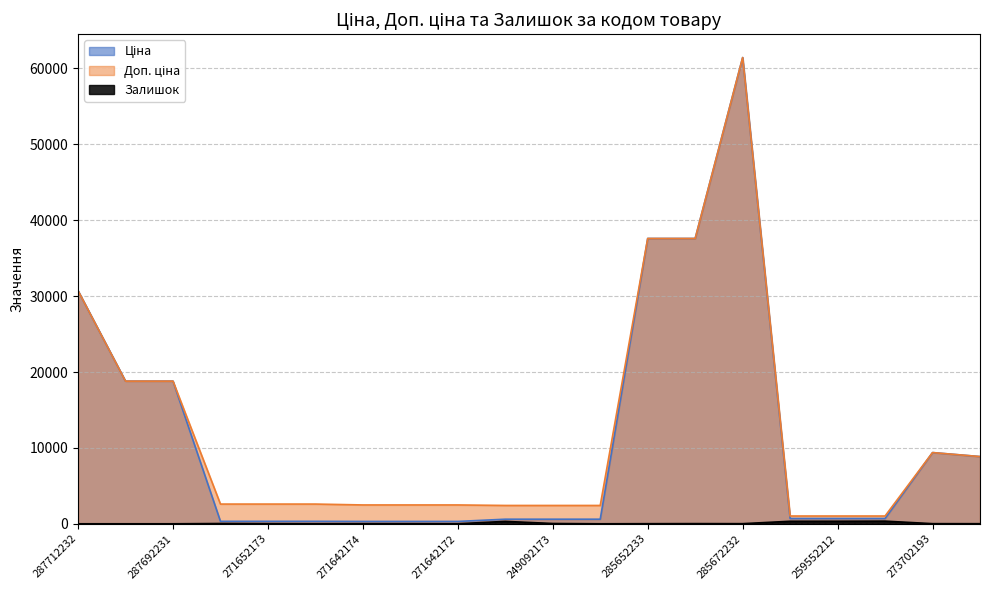

True or false: Залишок and Ціна cross at least once.

False